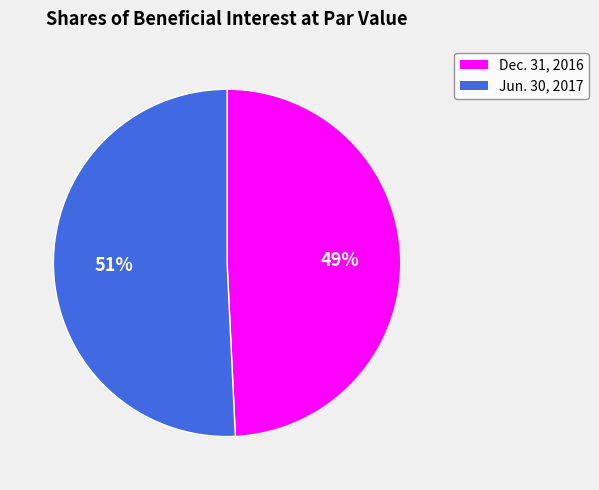

Which category accounts for the majority?

Jun. 30, 2017